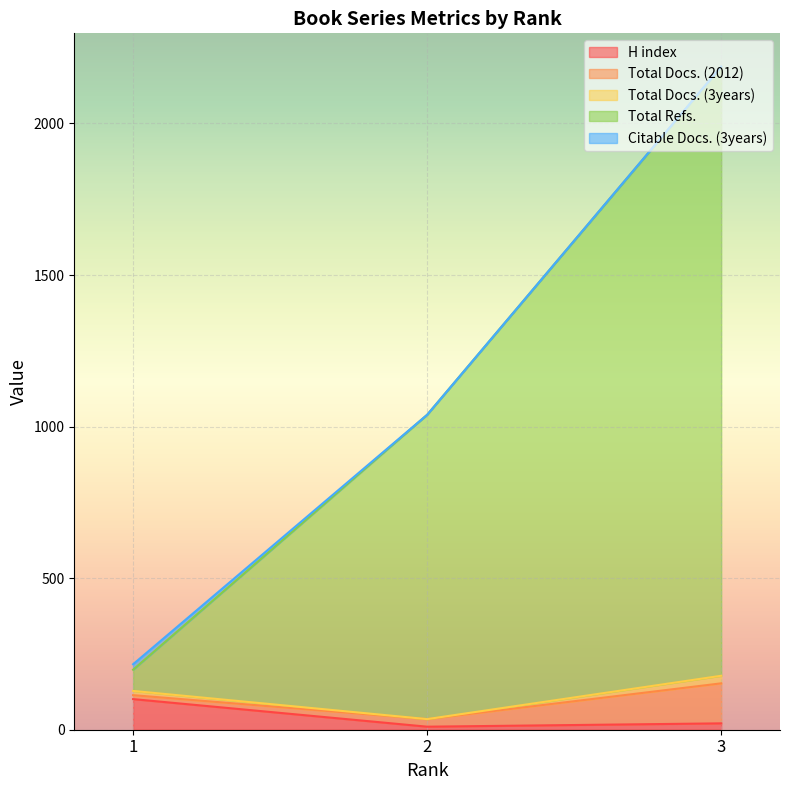

What is the minimum value for H index?

10